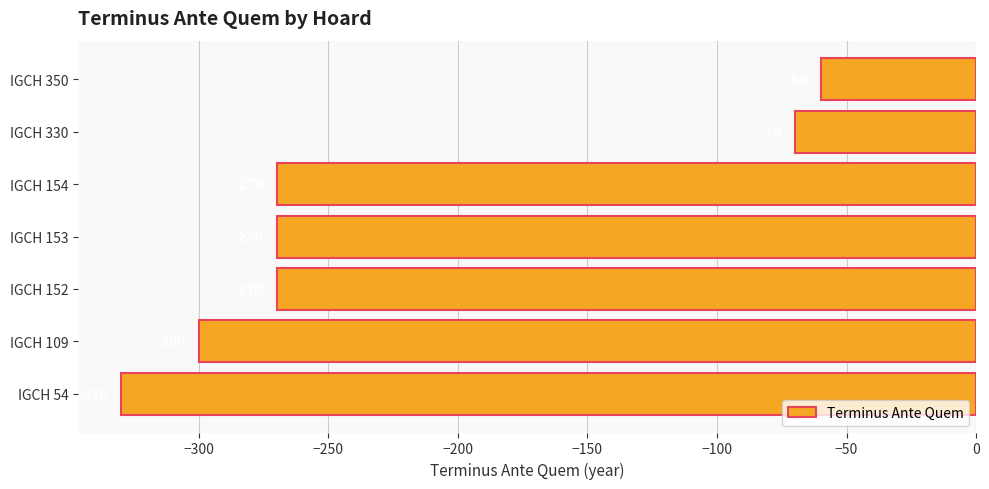

Reading bottom to top, transcribe all the data shown in this chart.

-330	-300	-270	-270	-270	-70	-60